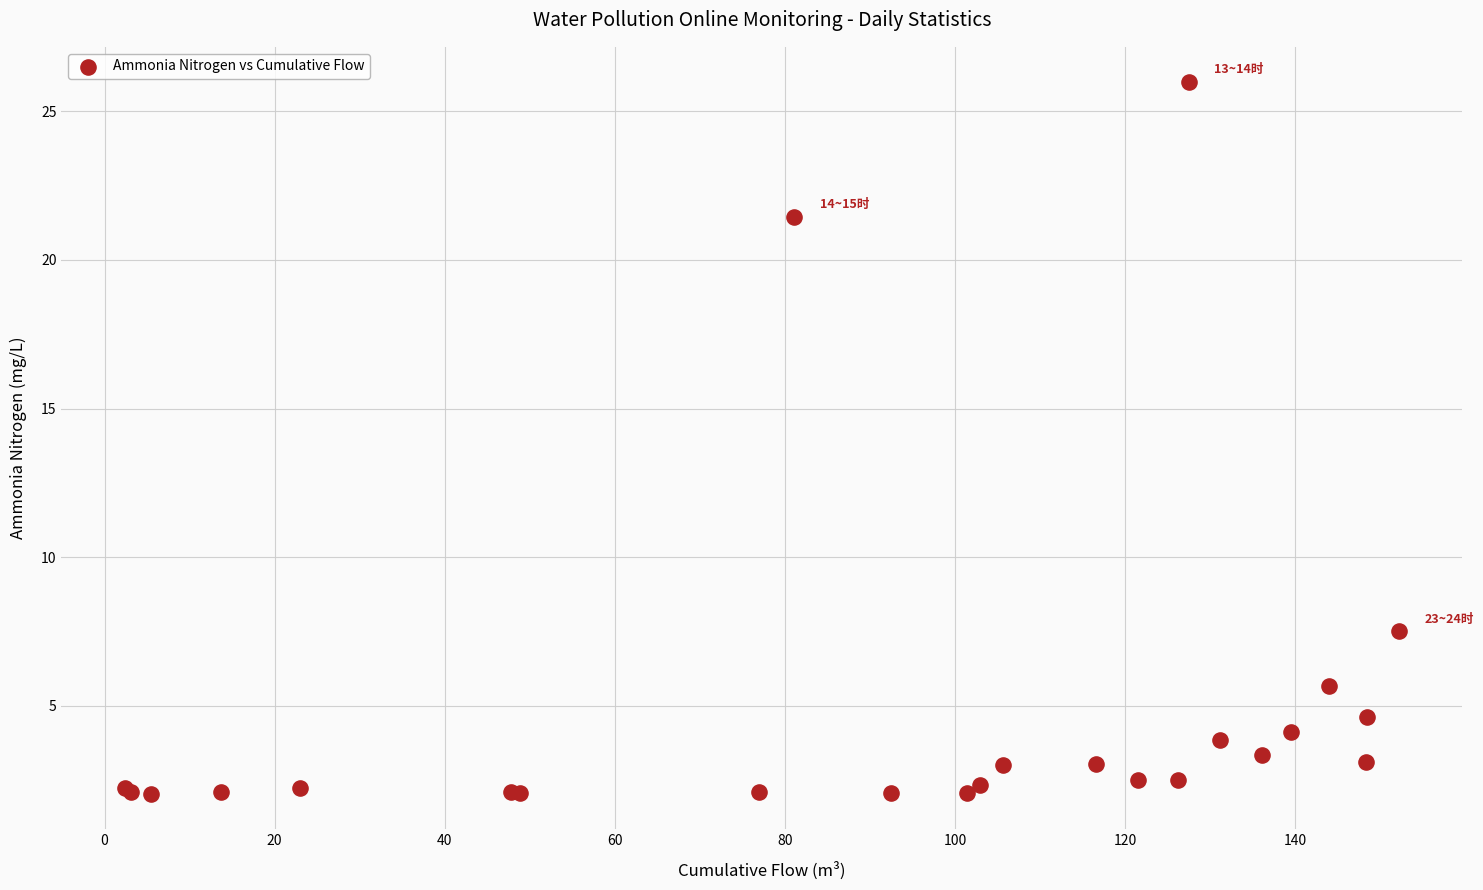

What Y value in the scatter plot is closest to 14?

7.5